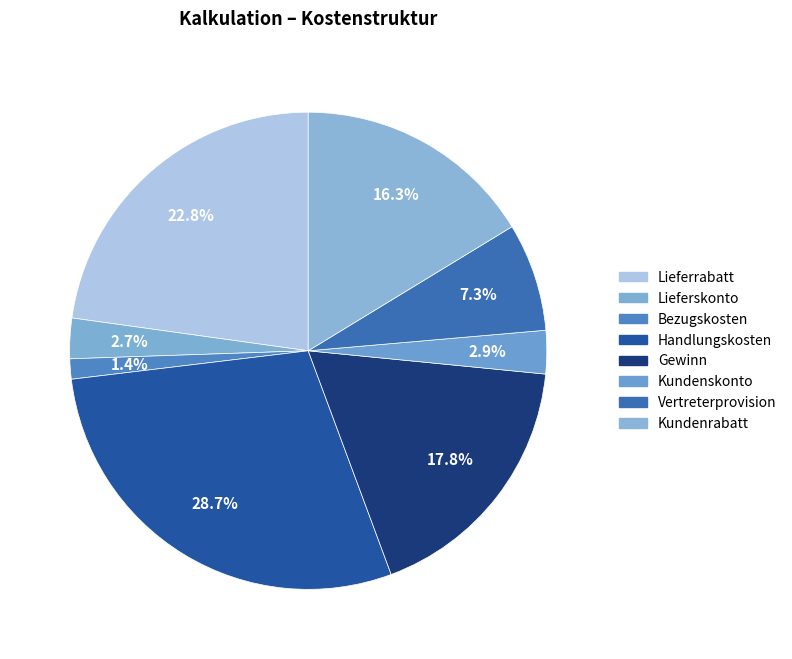

To the nearest percent, what is the combined percentage of Lieferrabatt and Kundenskonto?

26%